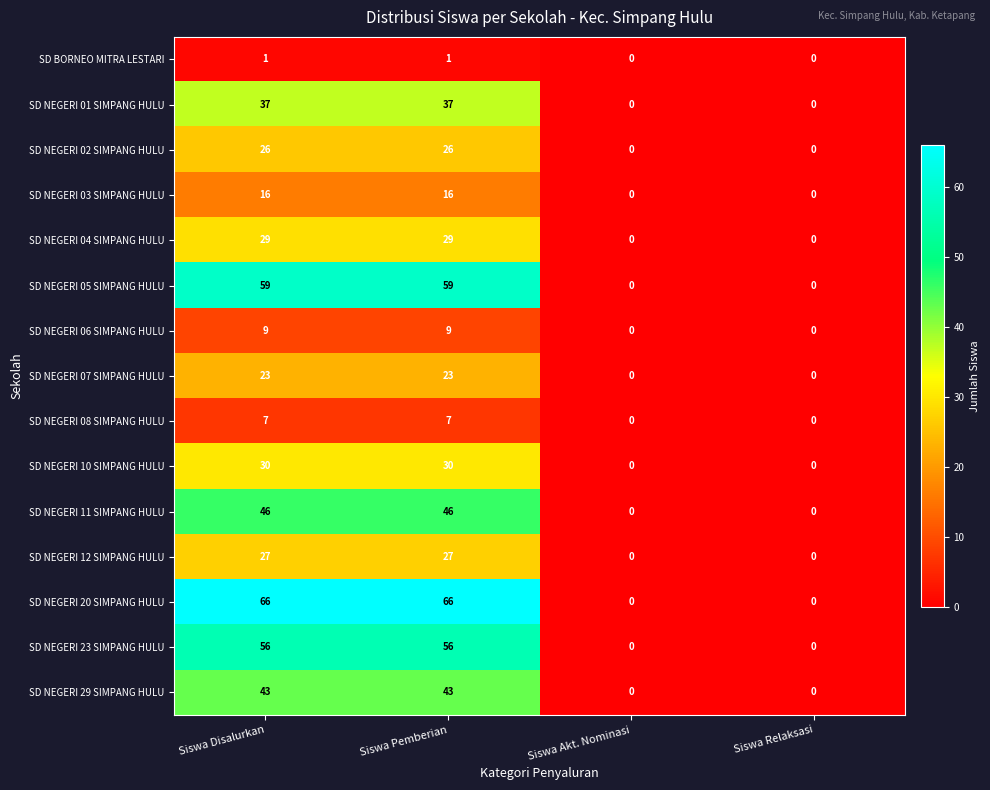

What is the highest value of the SD NEGERI 23 SIMPANG HULU series?

56